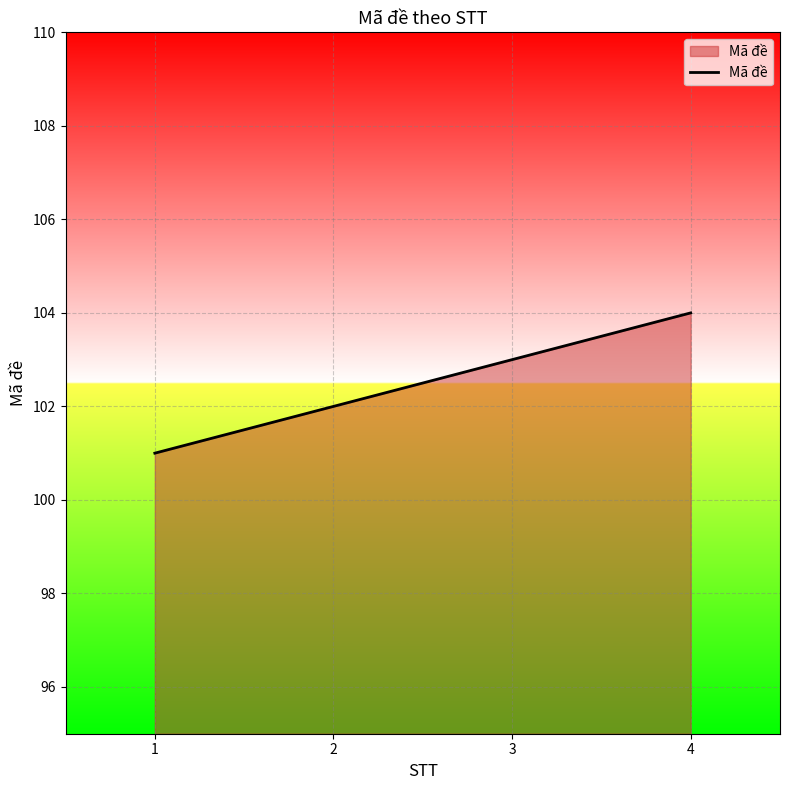

What is the change in value from 2 to 4?

+2